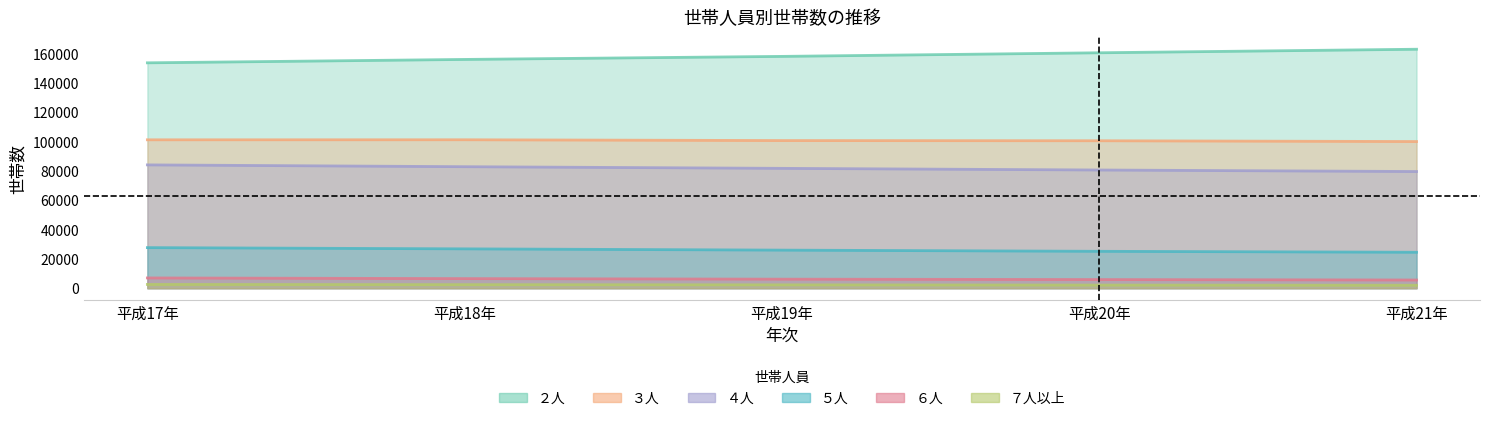

What is the spread (max minus min) of values at 平成19年?

155897